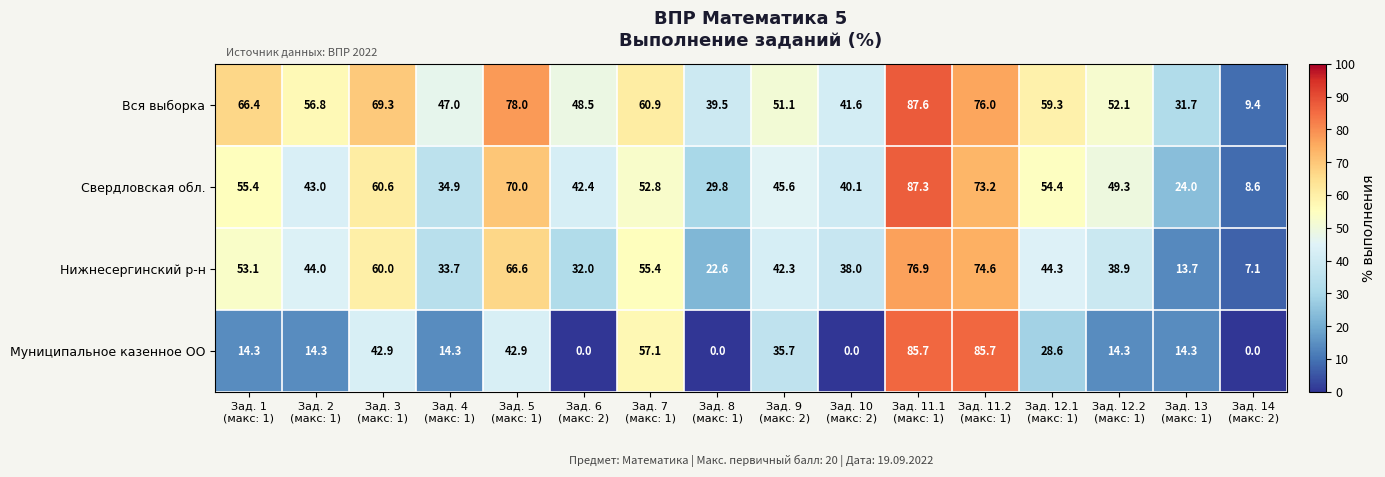

What is the maximum value for Муниципальное казенное ОО?

85.7